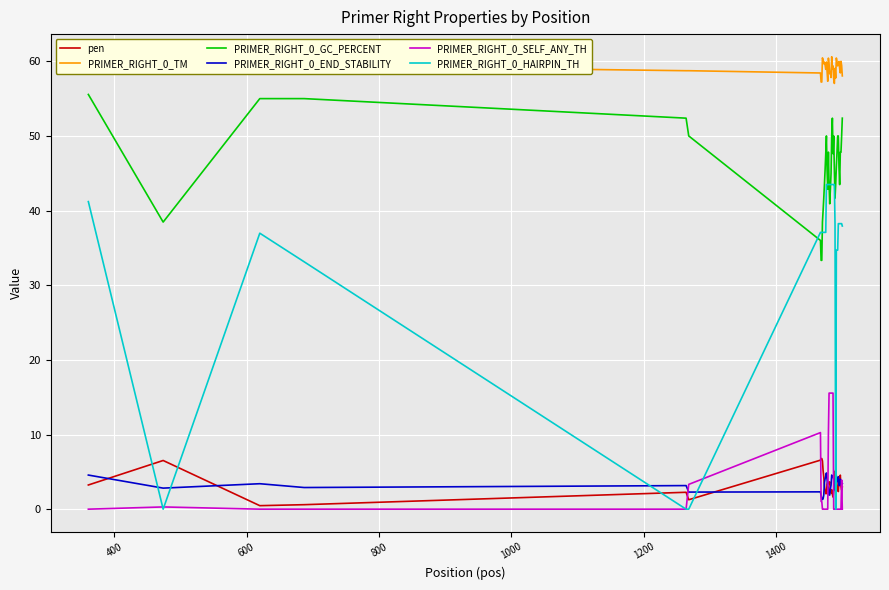

Which series has the largest total across all categories?

PRIMER_RIGHT_0_TM